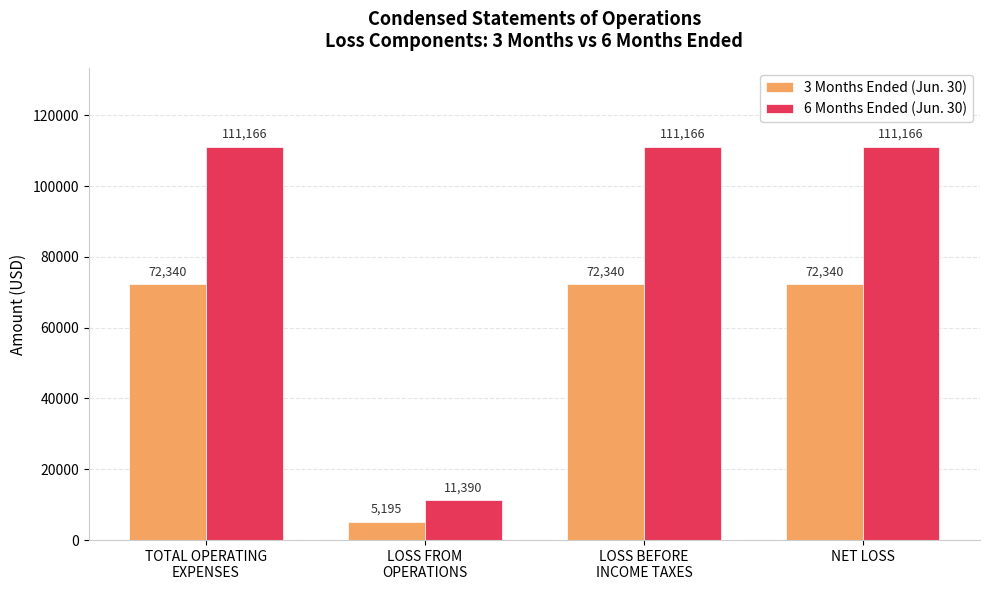

List the series in order of their overall mean, lowest first.

3 Months Ended (Jun. 30), 6 Months Ended (Jun. 30)